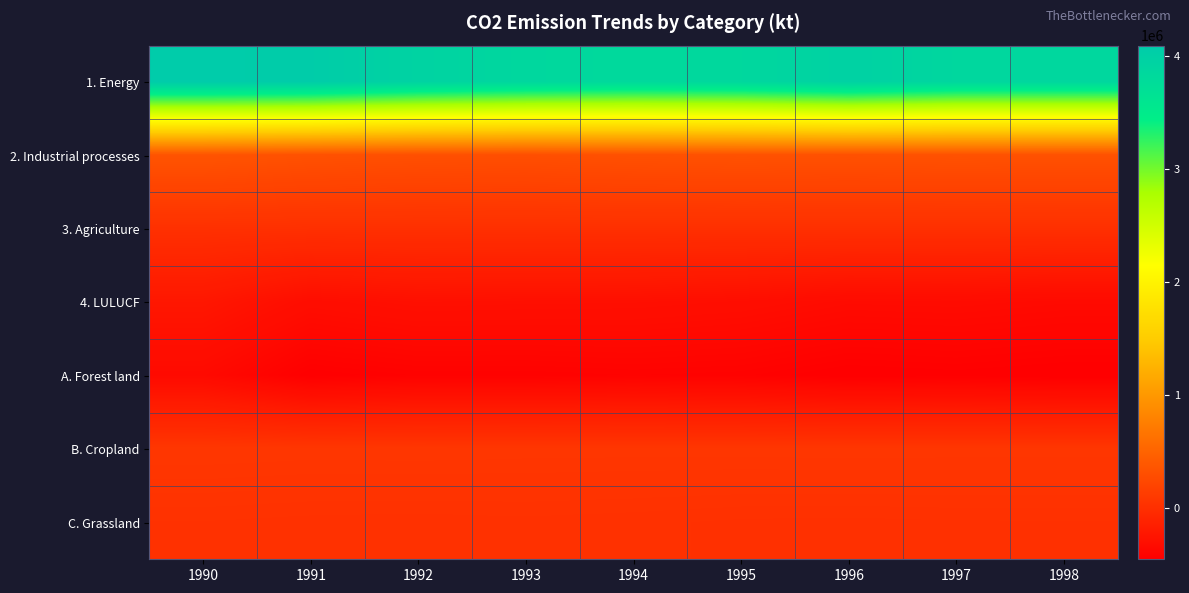

What is the minimum value shown in the chart?

-450159.8